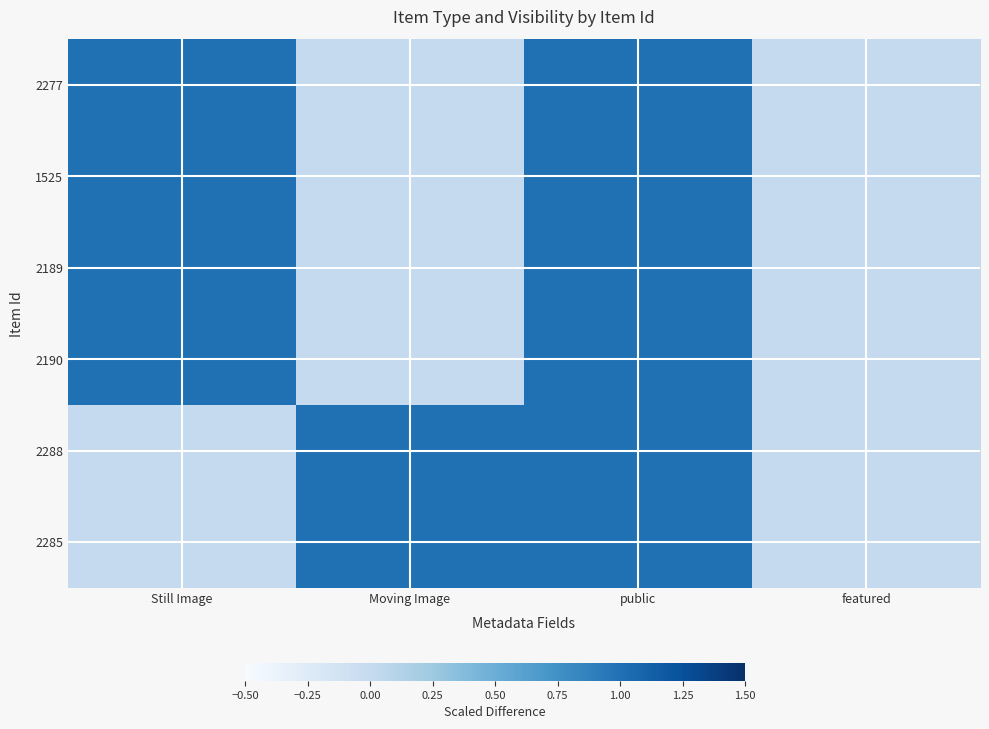

Which label corresponds to the largest value in the chart?

Still Image